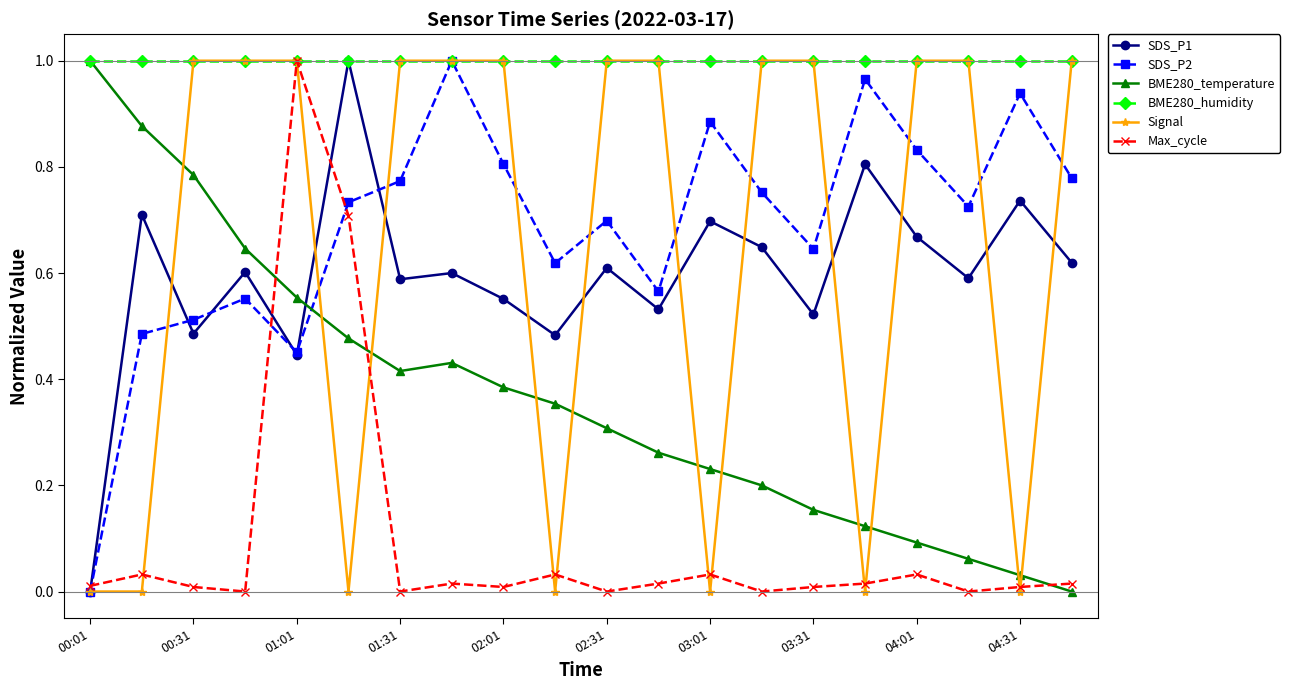

True or false: SDS_P2 has more than 1 interior local peaks.

True